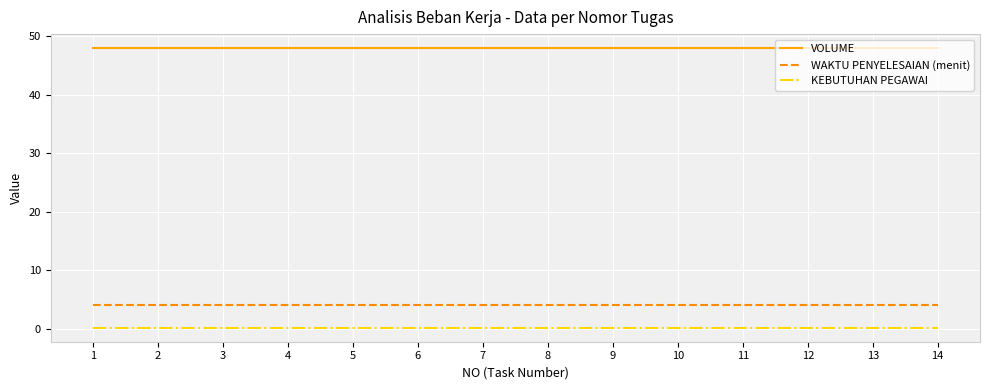

What is the spread (max minus min) of values at 1?

47.8